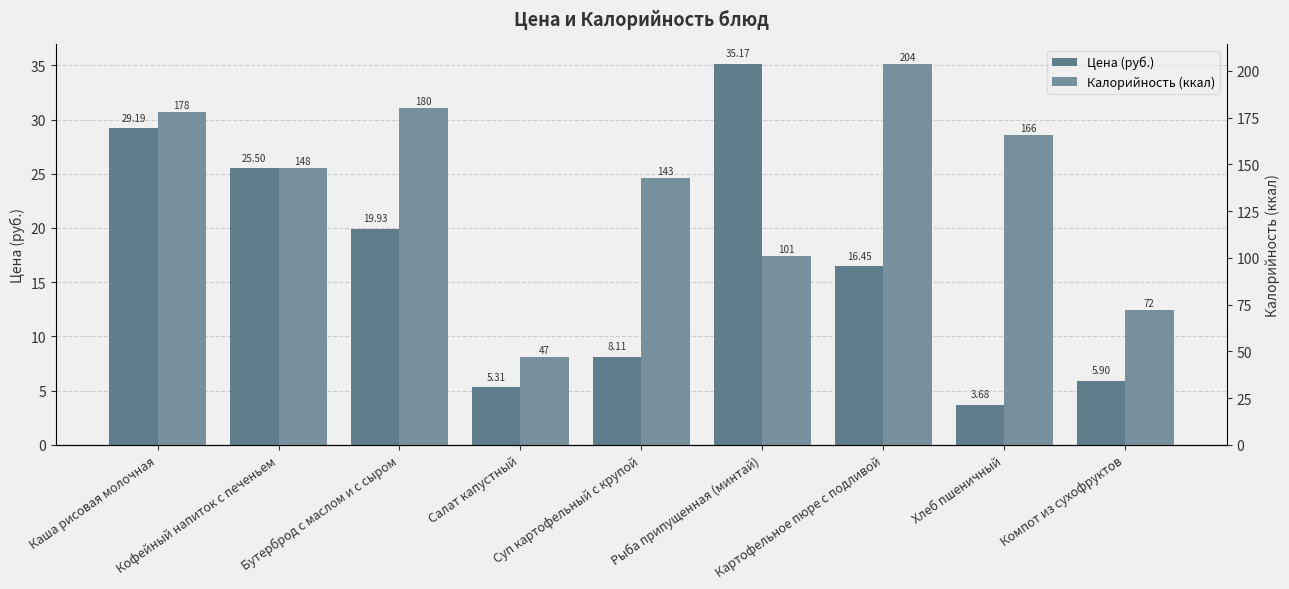

Which series changed the most between Каша рисовая молочная and Картофельное пюре с подливой?

Калорийность (ккал)